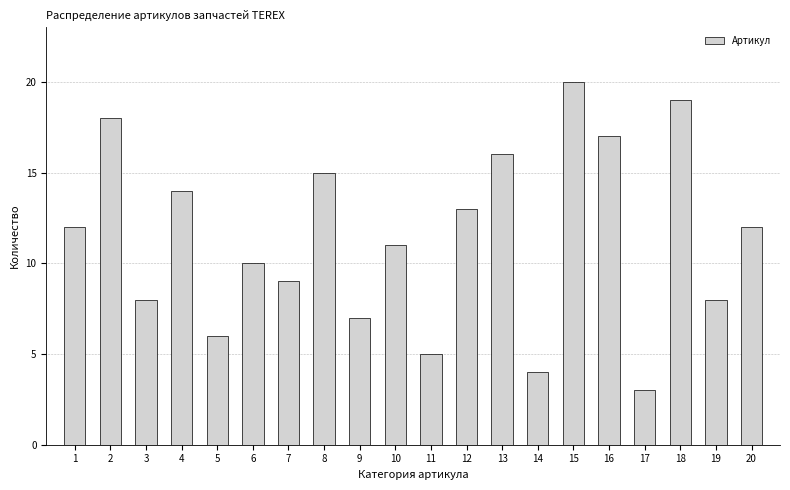

Reading right to left, extract all data points from this chart.

20=12	19=8	18=19	17=3	16=17	15=20	14=4	13=16	12=13	11=5	10=11	9=7	8=15	7=9	6=10	5=6	4=14	3=8	2=18	1=12